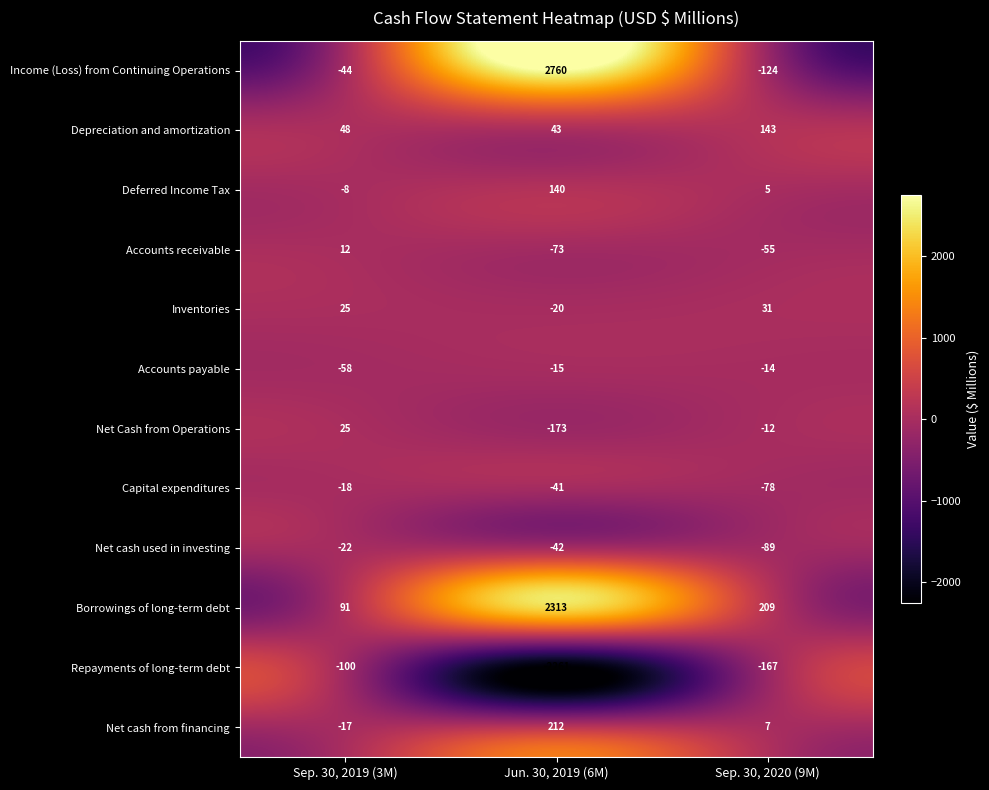

Which series has the largest total across all categories?

Borrowings of long-term debt